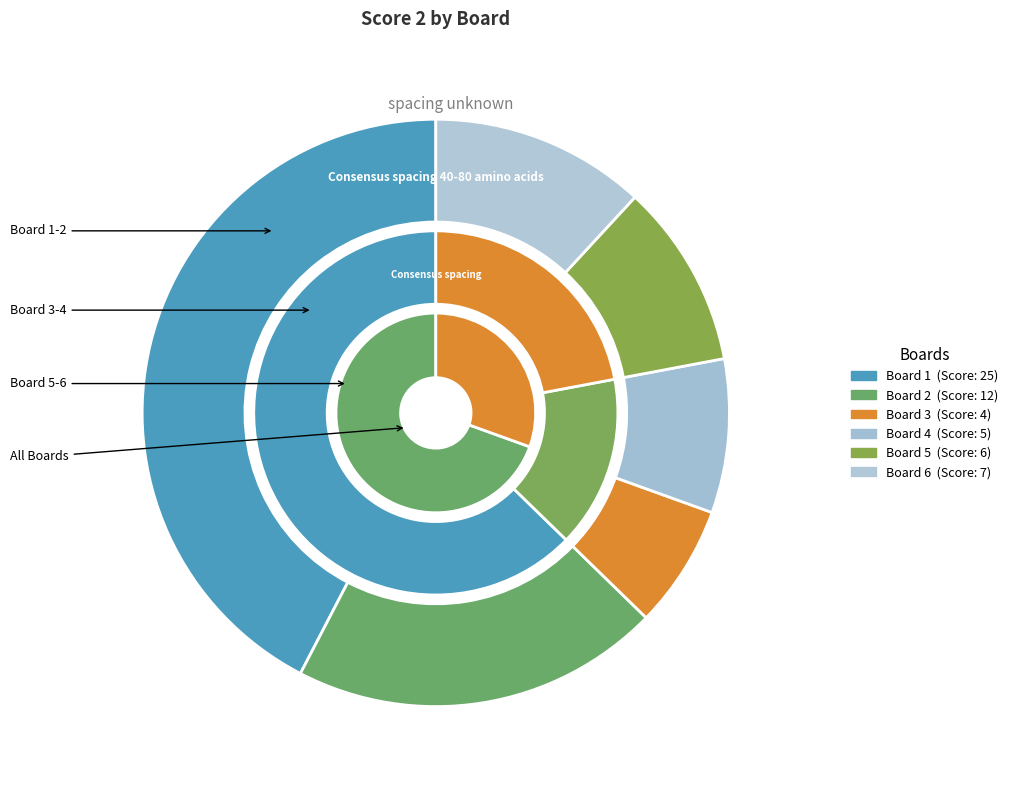

Does Board 4 represent more than half of the total?

No